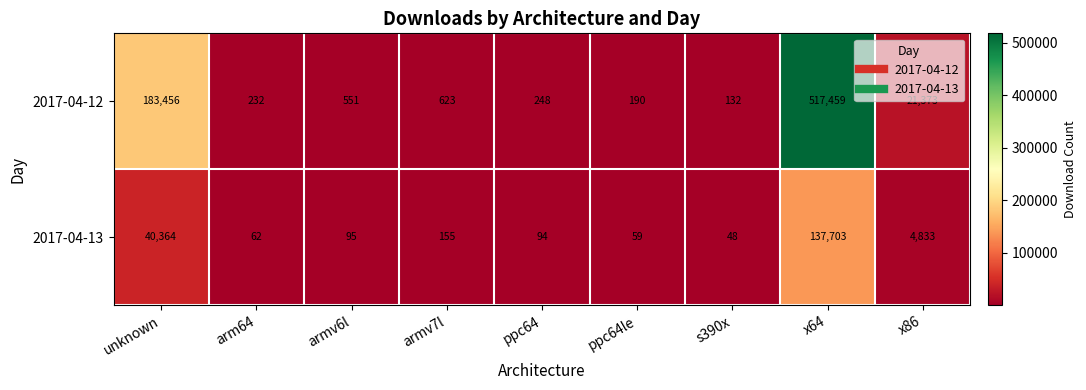

Which series has the widest spread of values?

2017-04-12